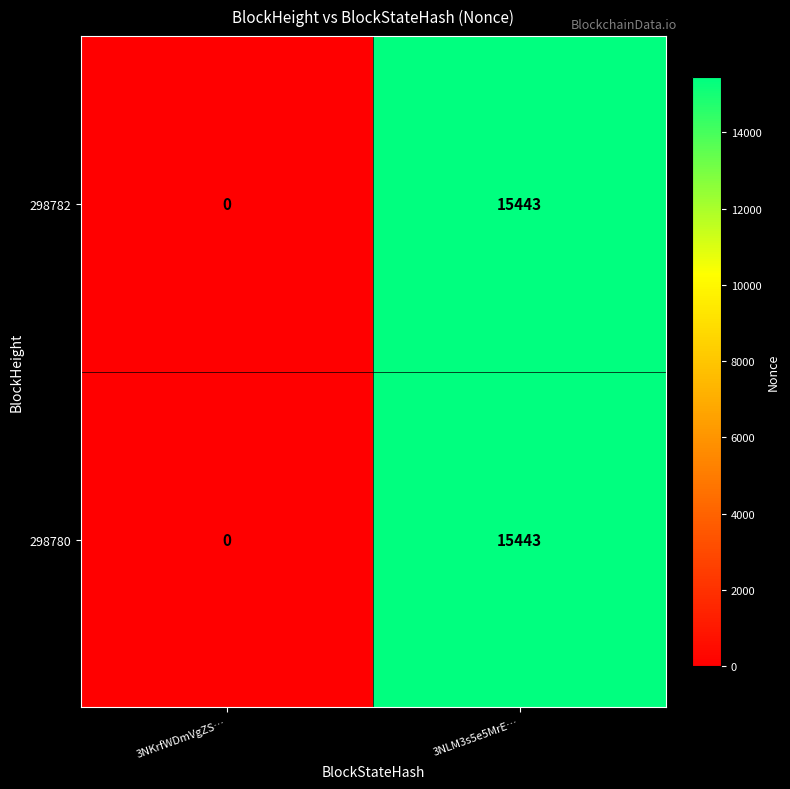

What is the greatest value displayed?

15443